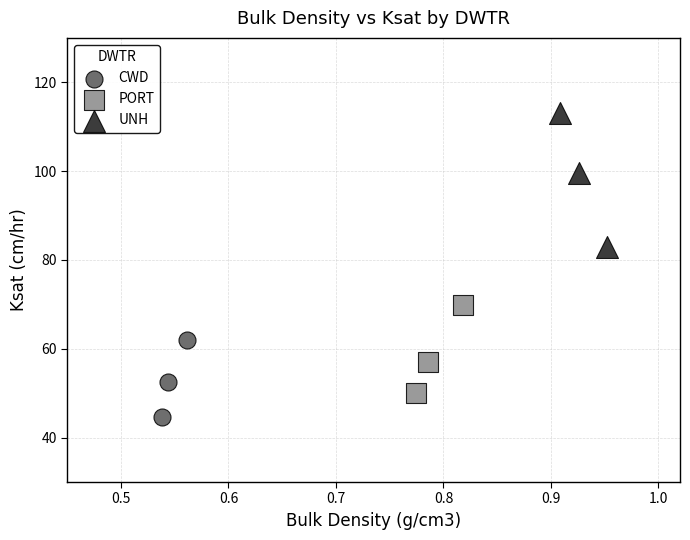

Which series contains the lowest Y value?

CWD